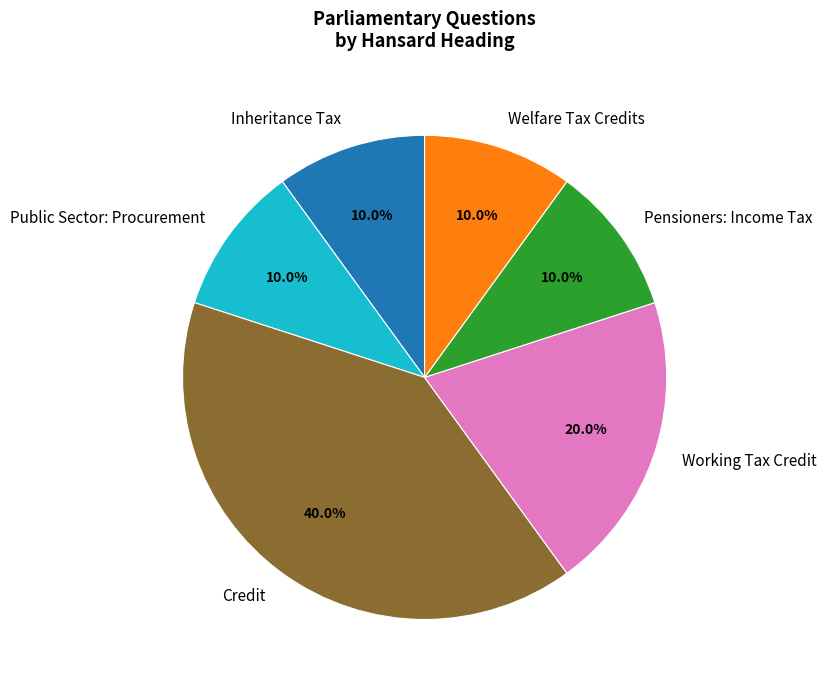

What percentage is NOT represented by Inheritance Tax?

90.0%